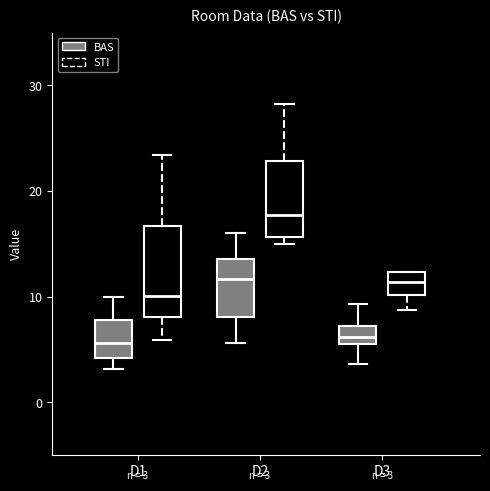

Which box is the tallest, from its lower edge to its upper edge?

D1 (STI)